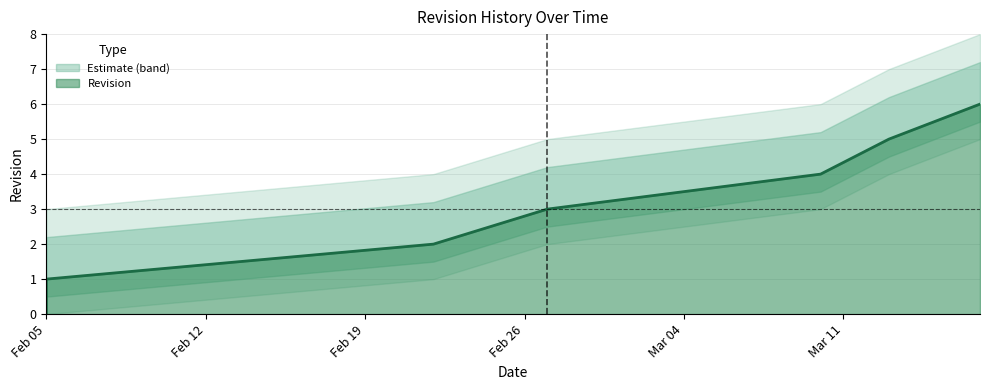

True or false: the data has more than 0 interior local peaks.

False